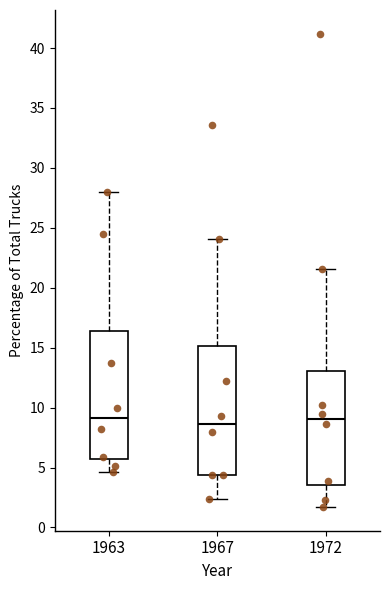

Where is the lower edge of the box at x = 1967 on the y-axis? The values are not printed on the chart, so give them approximately, as read against the axis.

4.5